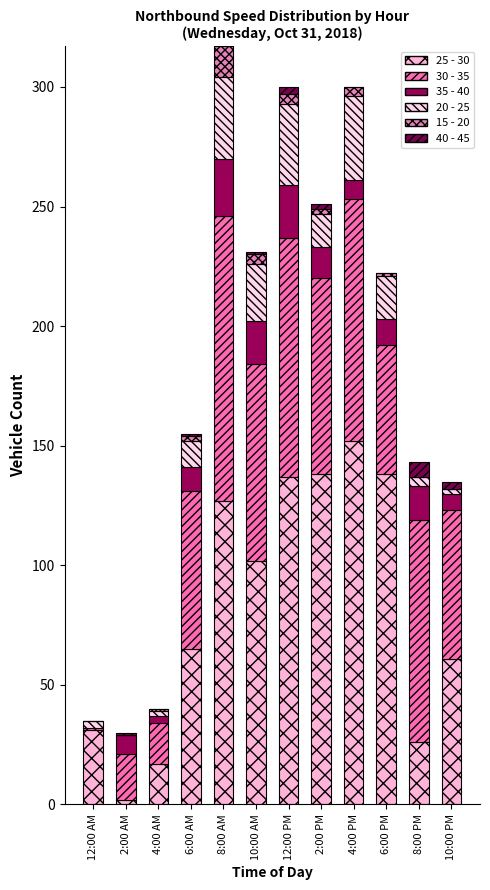

How many data points does each series have?

12